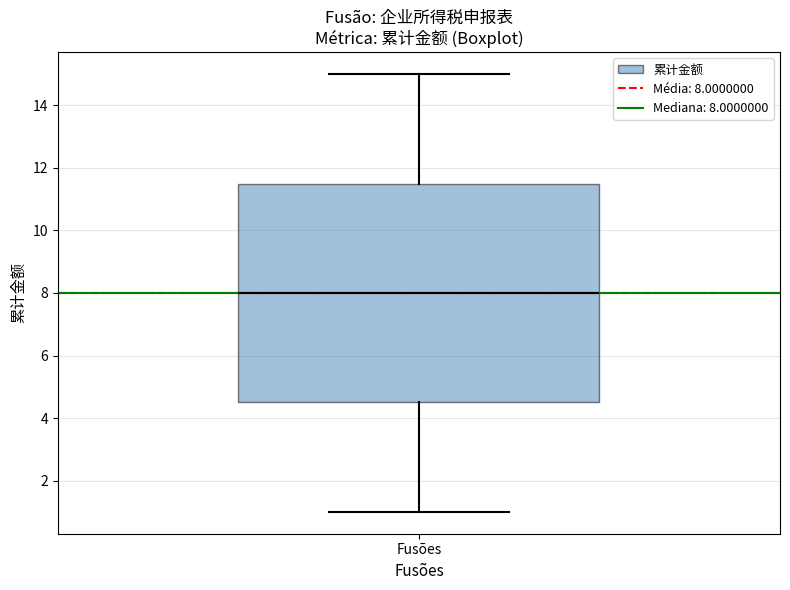

Read this box plot against the y-axis: the position of the median line, the range covered by the box, and the ends of both whiskers. The values are not printed on the chart, so give them approximately, as read against the axis.

median 8.0, box 4.6 to 11.6, whiskers 1.0 to 15.0